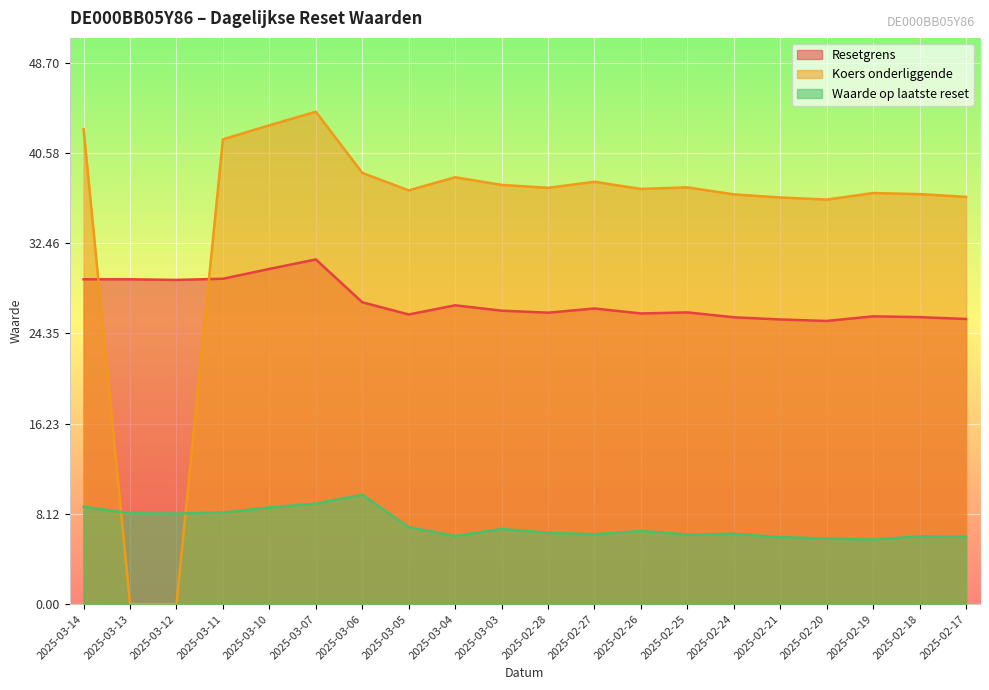

What is the label of the 20th point from the left?

2025-02-17